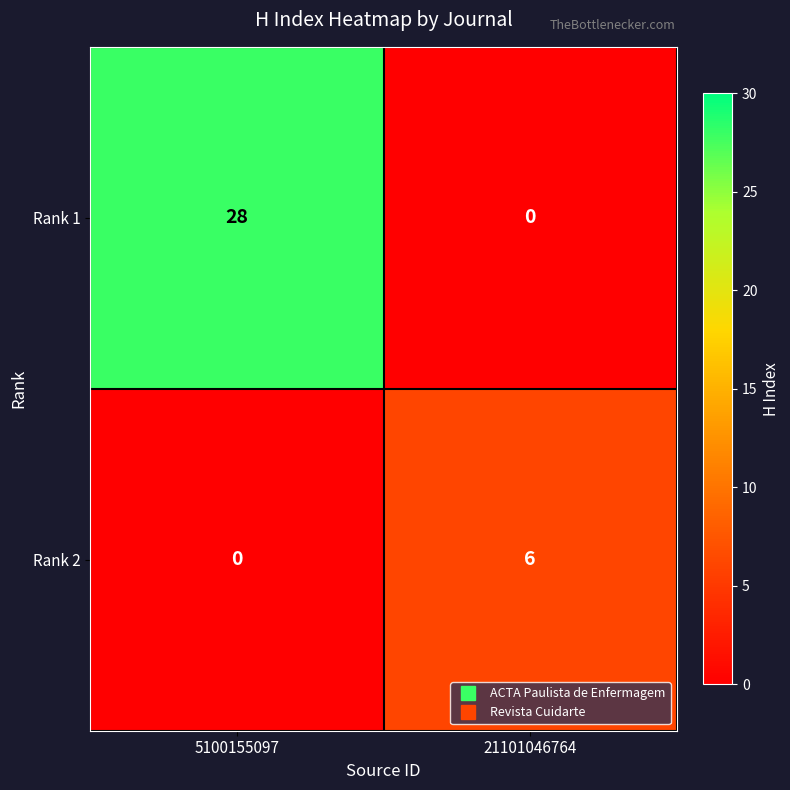

Which series has the largest range (max minus min)?

Rank 1